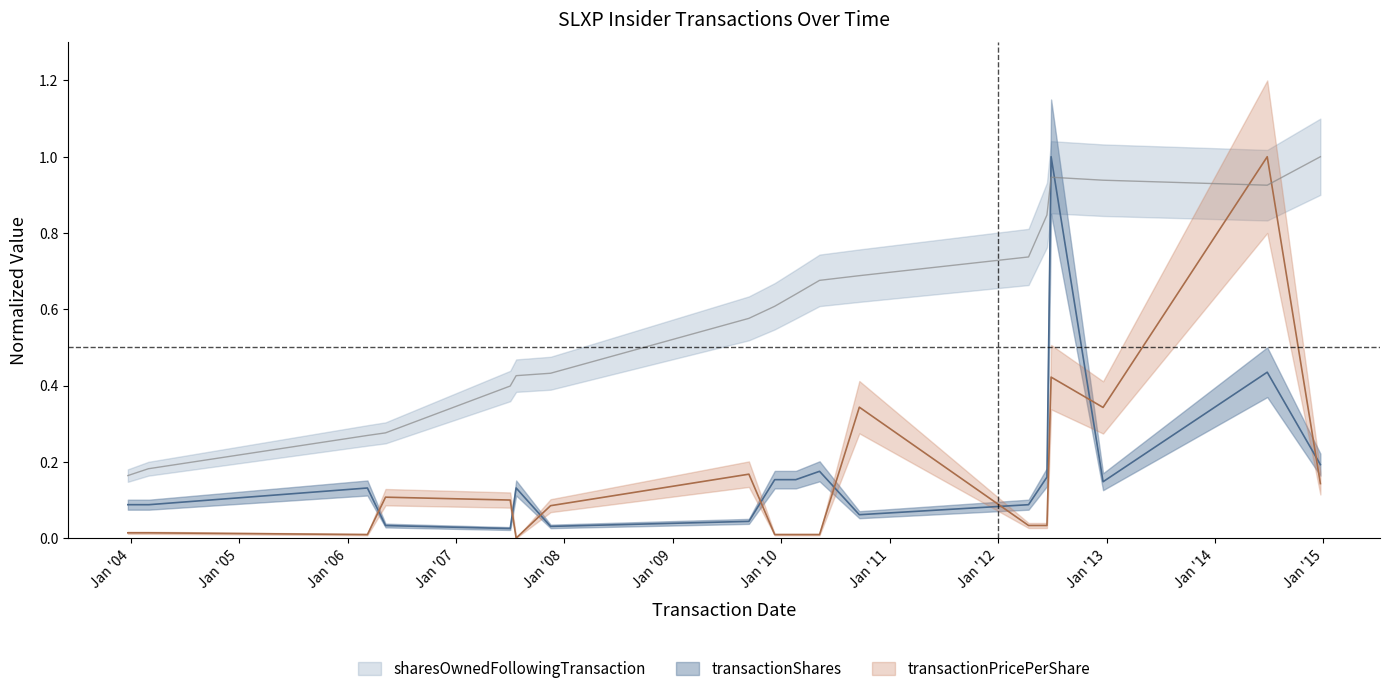

What is the label of the 14th point from the left?

2012-04-13